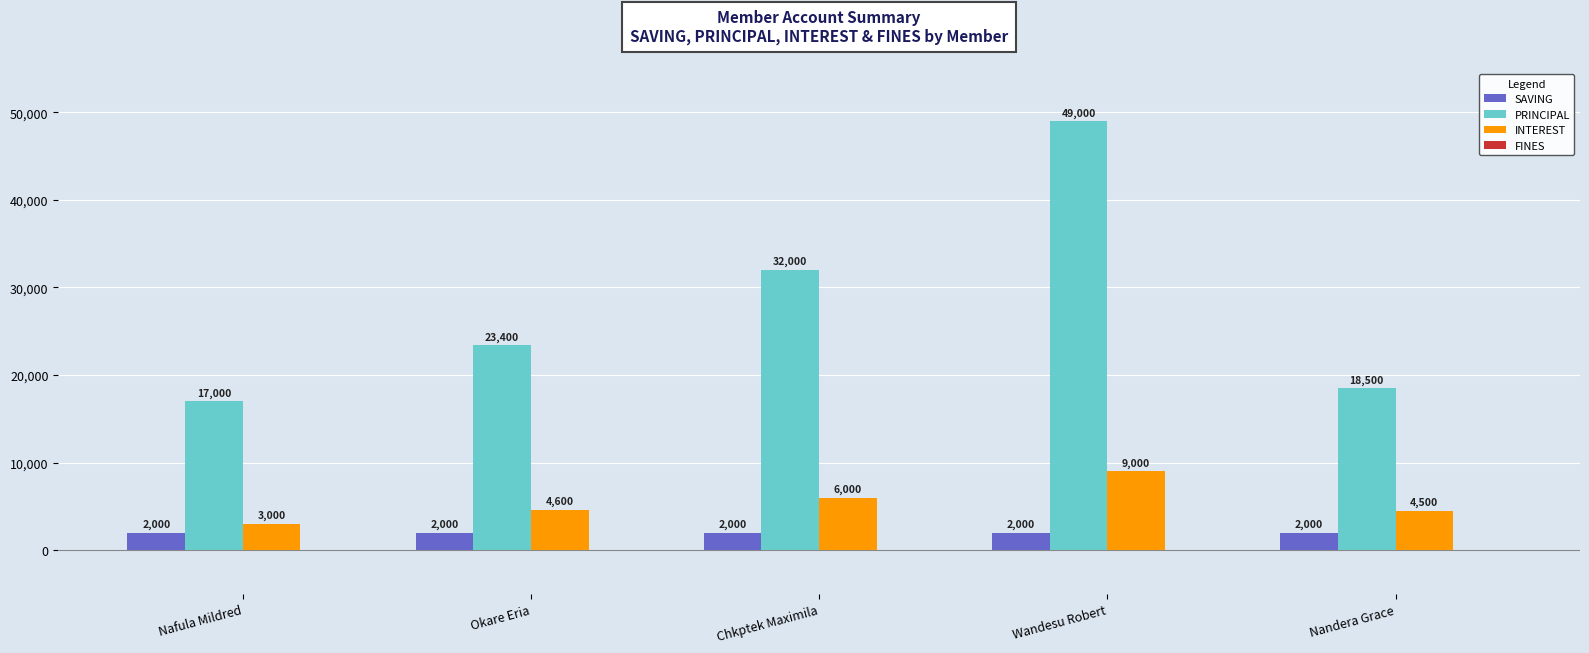

How many series are shown in this chart?

3